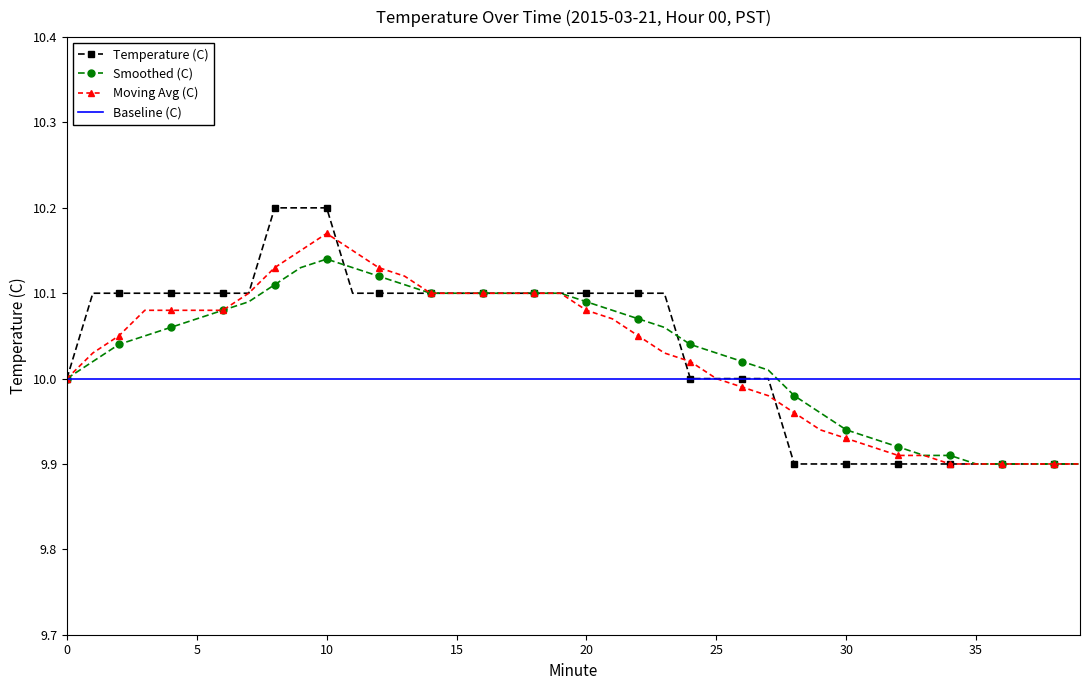

Which series has the largest range (max minus min)?

Temperature (C)